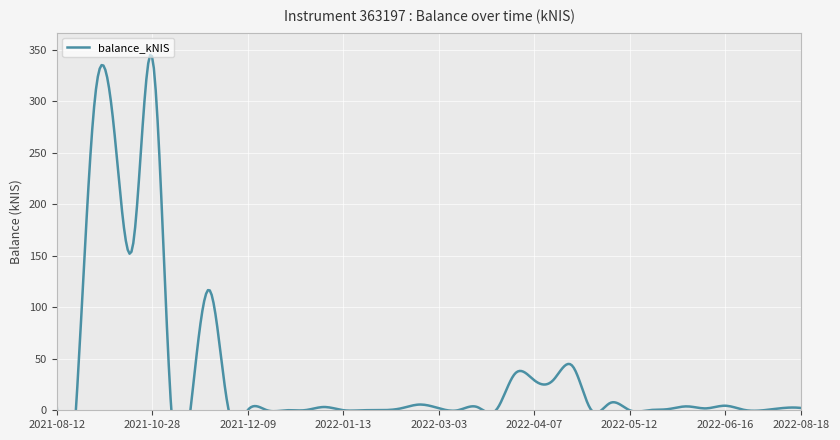

What is the value of the 11th point from the left?

0.1